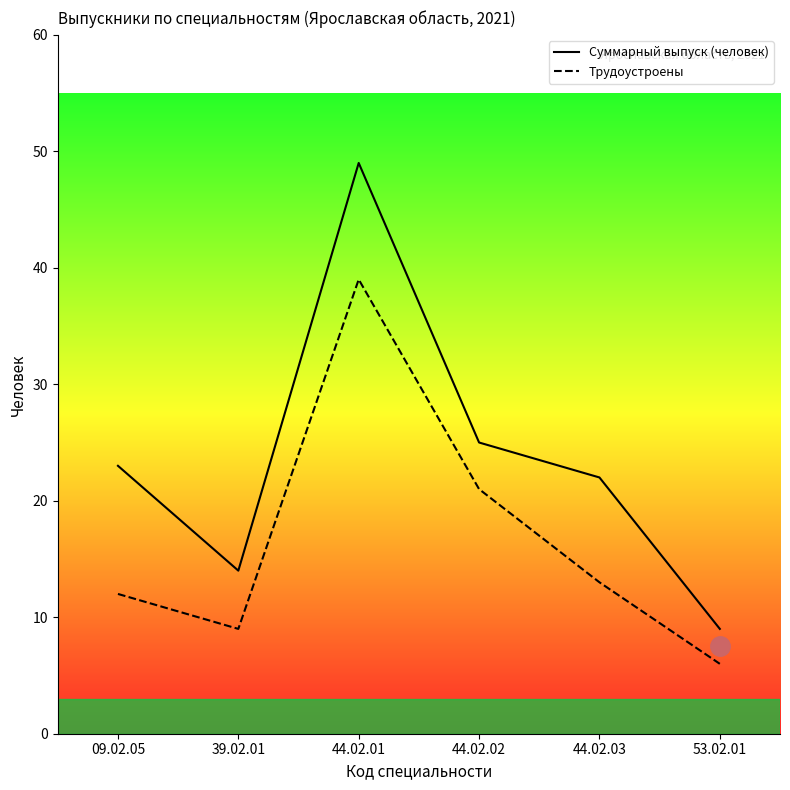

What is the difference between the second highest and minimum values in the Трудоустроены series?

15